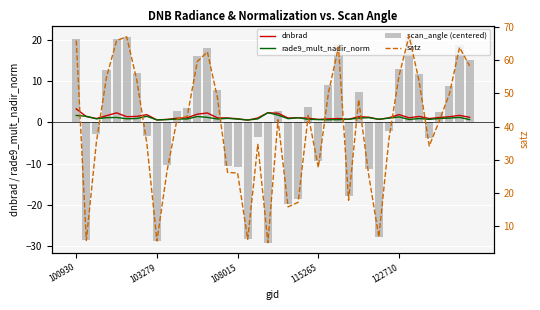

Rank the series by their maximum value, from lowest to highest.

rade9_mult_nadir_norm, dnbrad, scan_angle (centered), satz